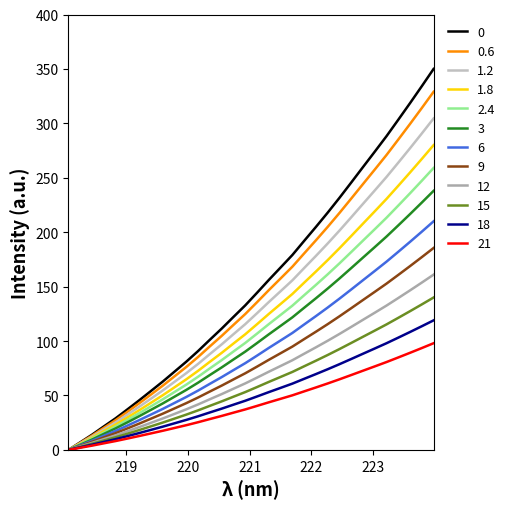

Does the chart have visible grid lines?

No